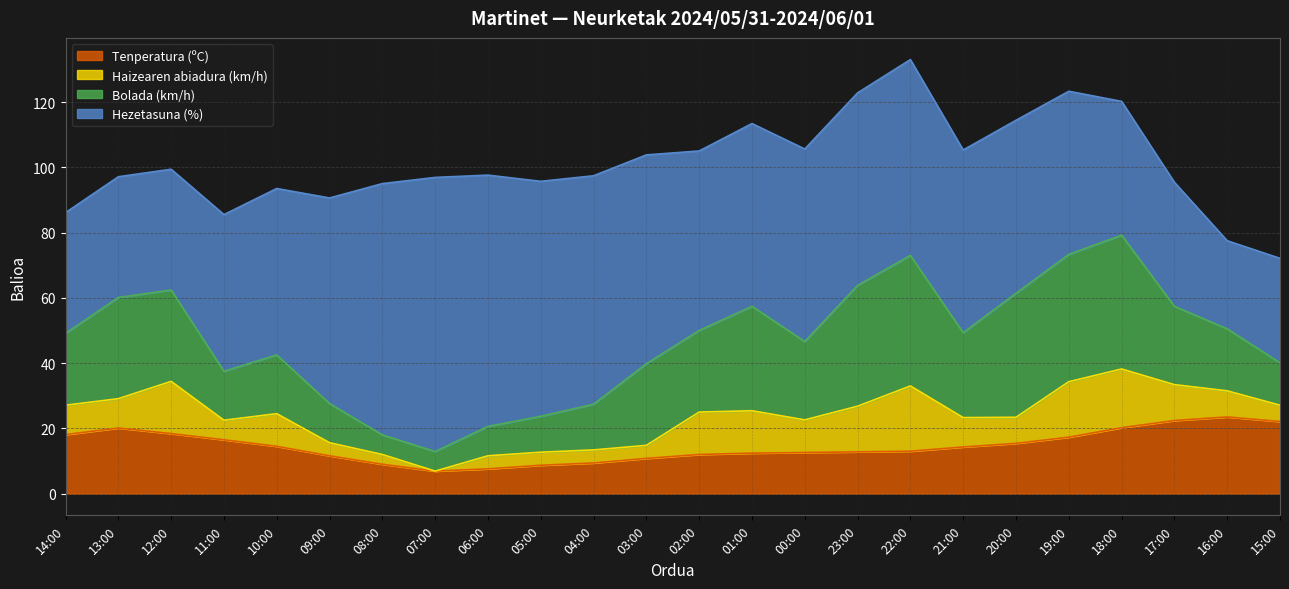

Between 11:00 and 09:00, which is larger?

11:00